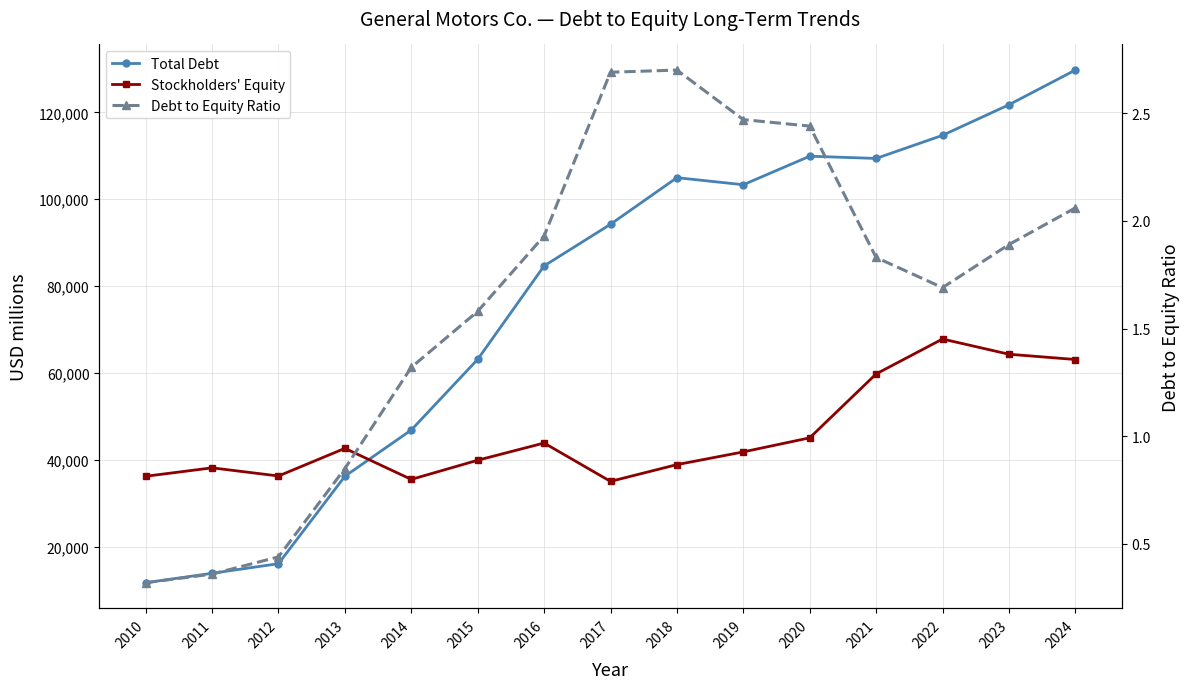

List the series in order of their overall mean, highest first.

Total Debt, Stockholders' Equity, Debt to Equity Ratio